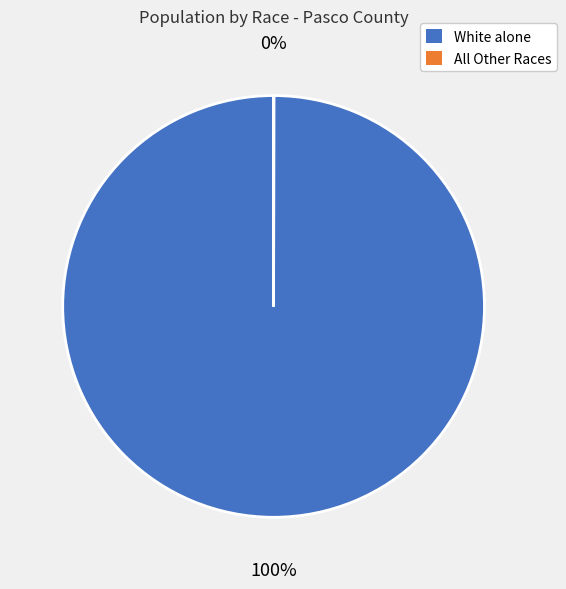

To the nearest percent, what is the average slice percentage?

50%